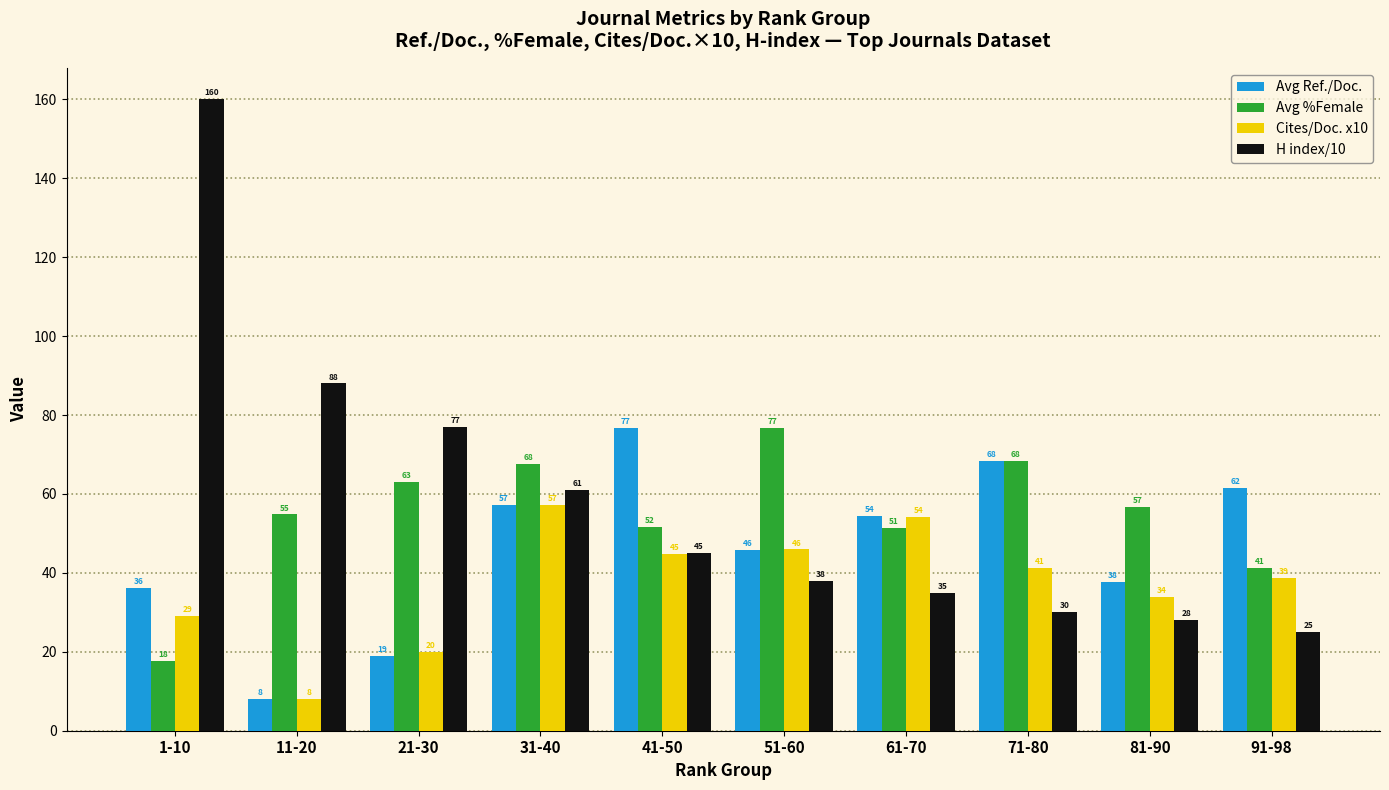

What is the average value of the Avg Ref./Doc. series?

46.5